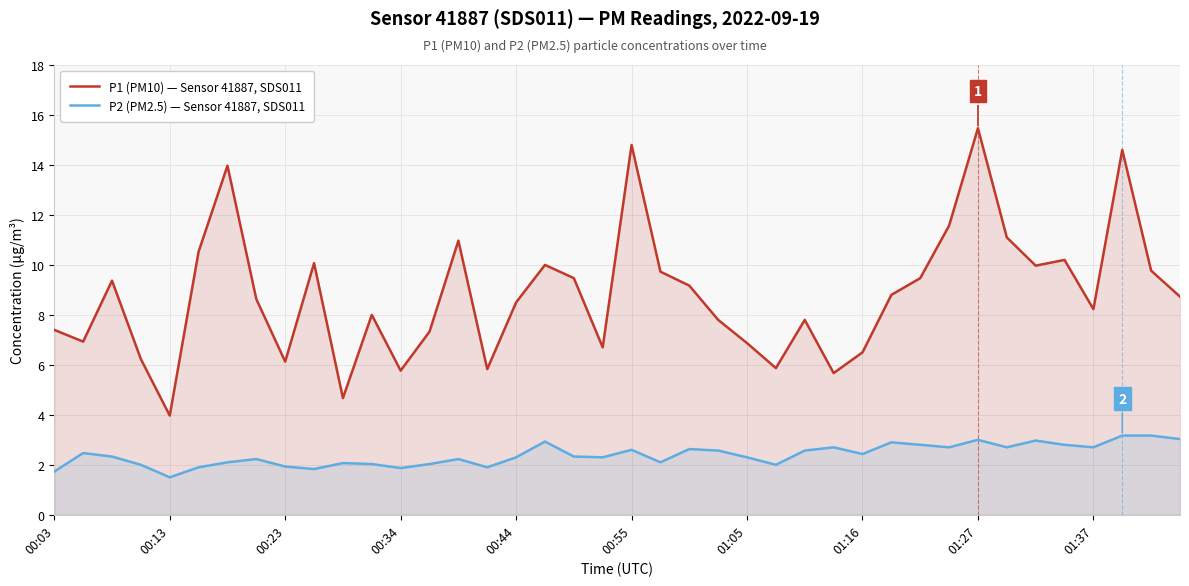

What is the difference between the maximum and minimum values in the P2 (PM2.5) — Sensor 41887, SDS011 series?

1.7